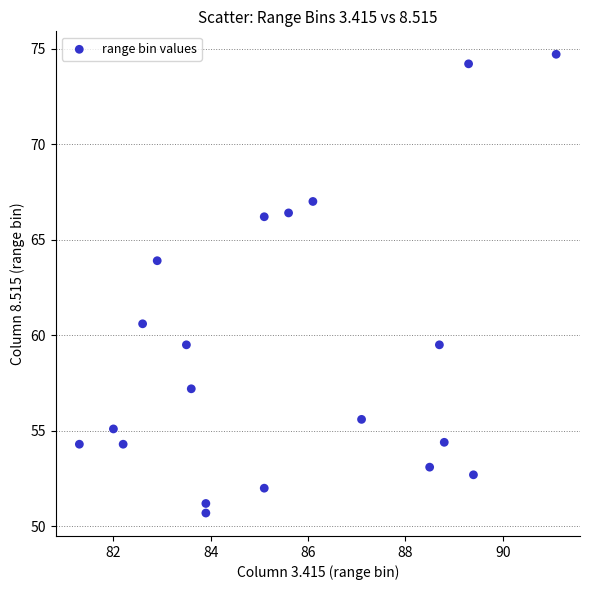

What Y value in the scatter plot is closest to 62?

60.6